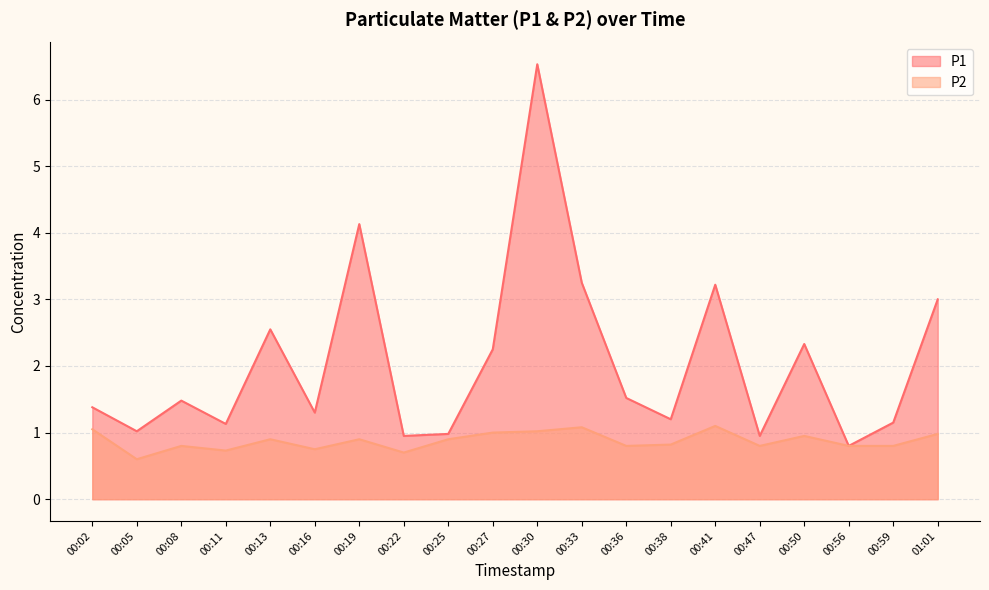

What is the label of the 10th point from the left?

00:27